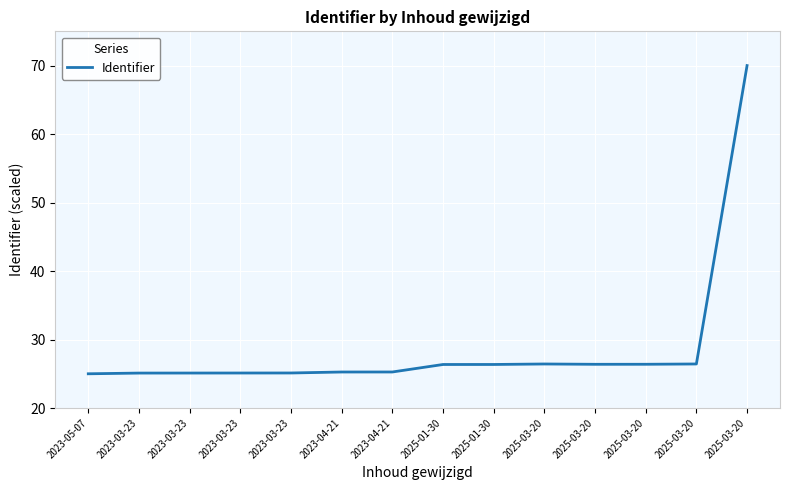

Which has a higher value, 2023-03-23 or 2025-03-20?

2025-03-20